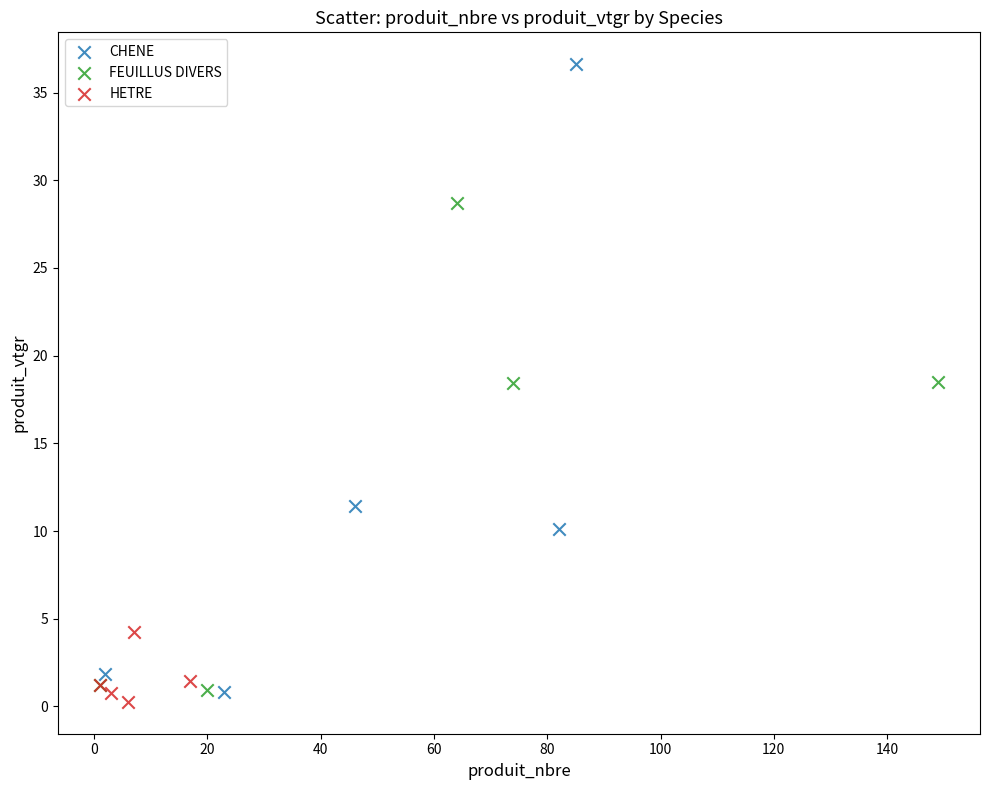

Which series reaches the maximum Y coordinate?

CHENE